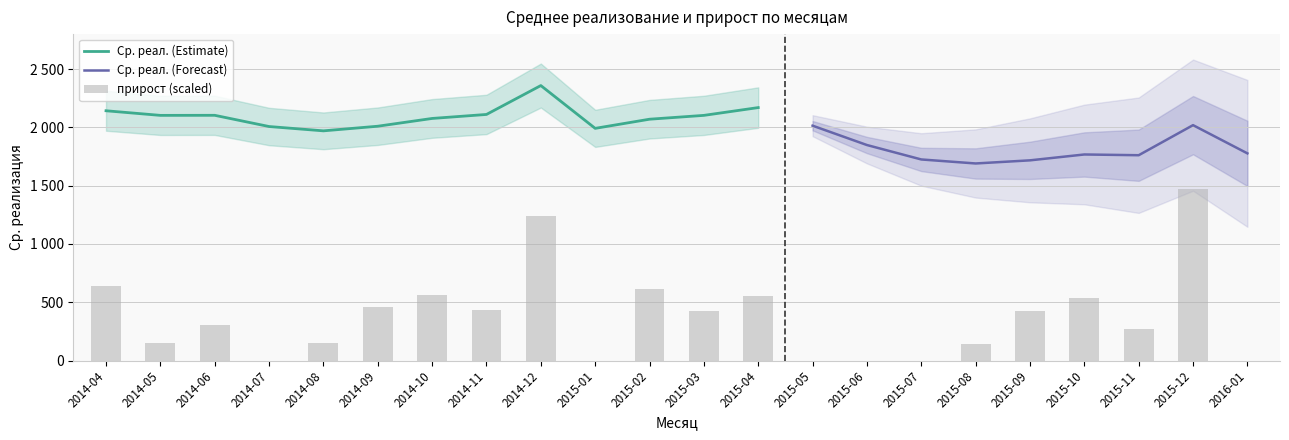

How many bars are there in total?

22